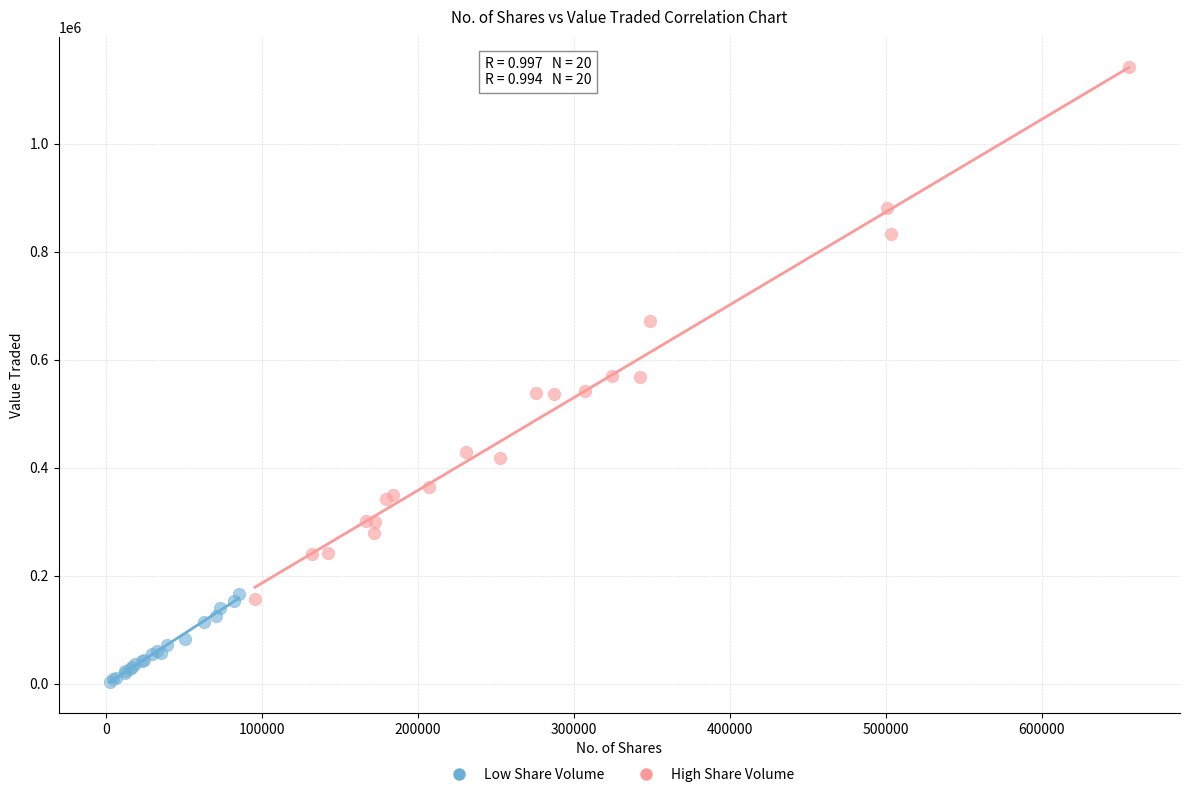

What are all the series names shown in the legend?

Low Share Volume, High Share Volume